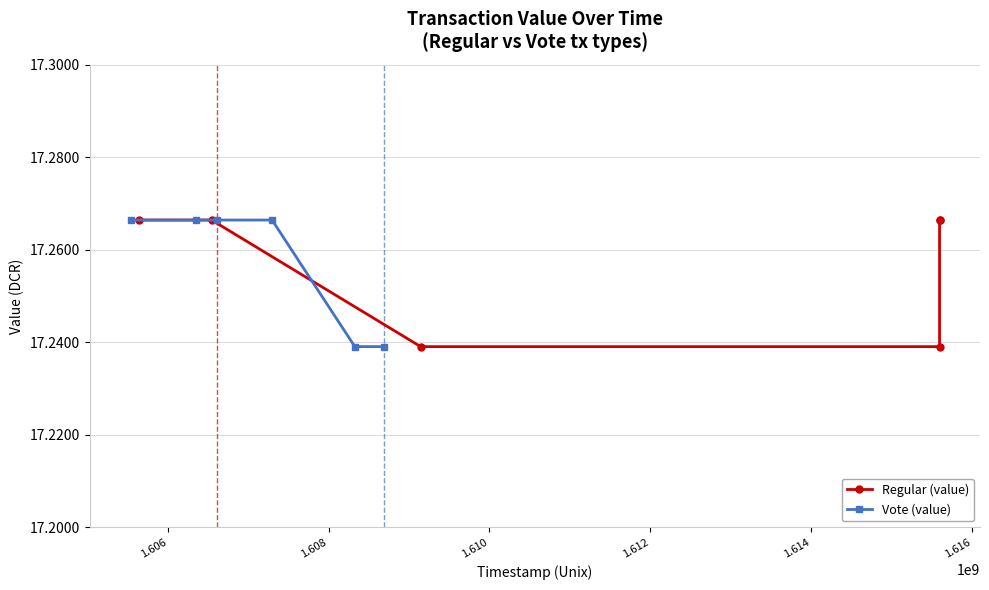

Which series has the widest spread of values?

Regular (value)